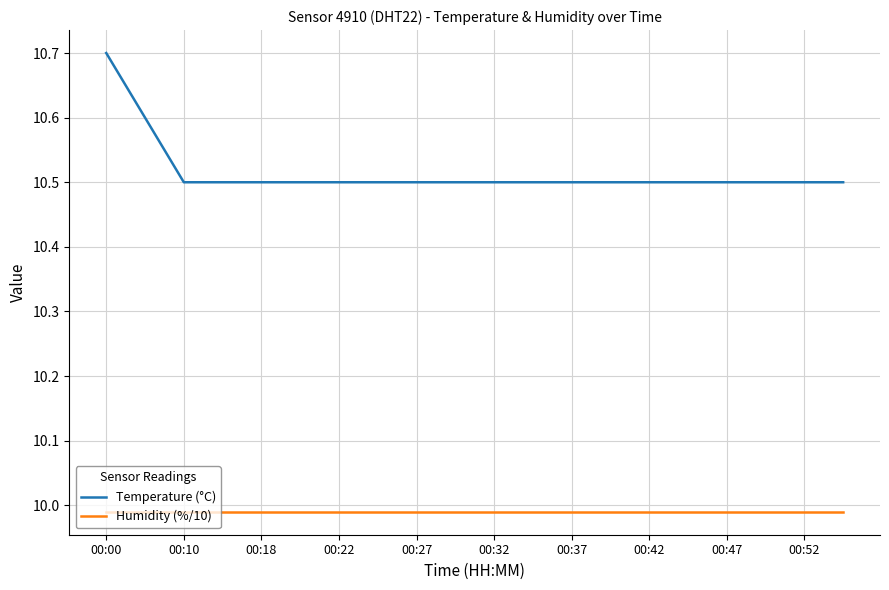

Which series has the largest total across all categories?

Temperature (°C)